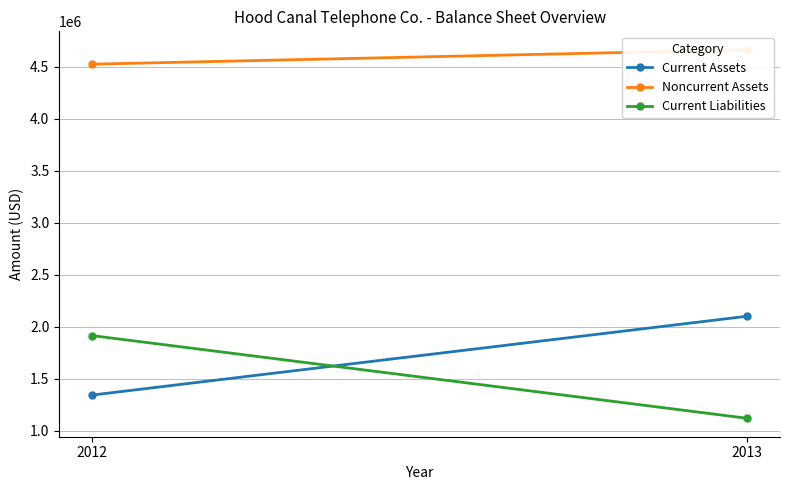

Reading left to right, transcribe all the data shown in this chart.

Current Assets: 1343914	2102044
Noncurrent Assets: 4525356	4663994
Current Liabilities: 1915937	1120720